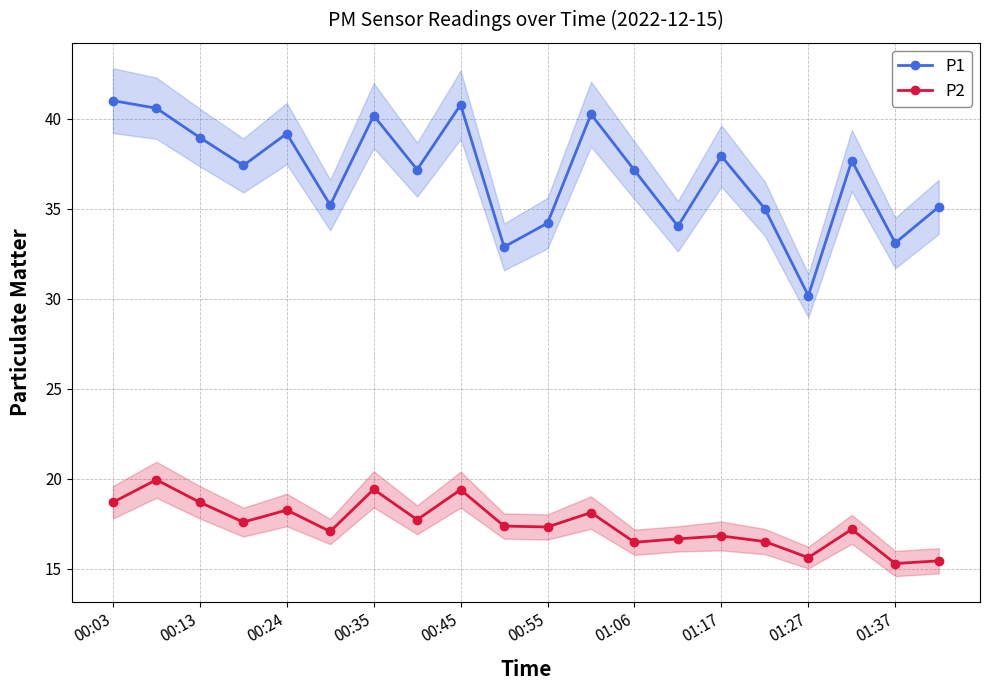

True or false: P2 and P1 intersect in this chart.

False